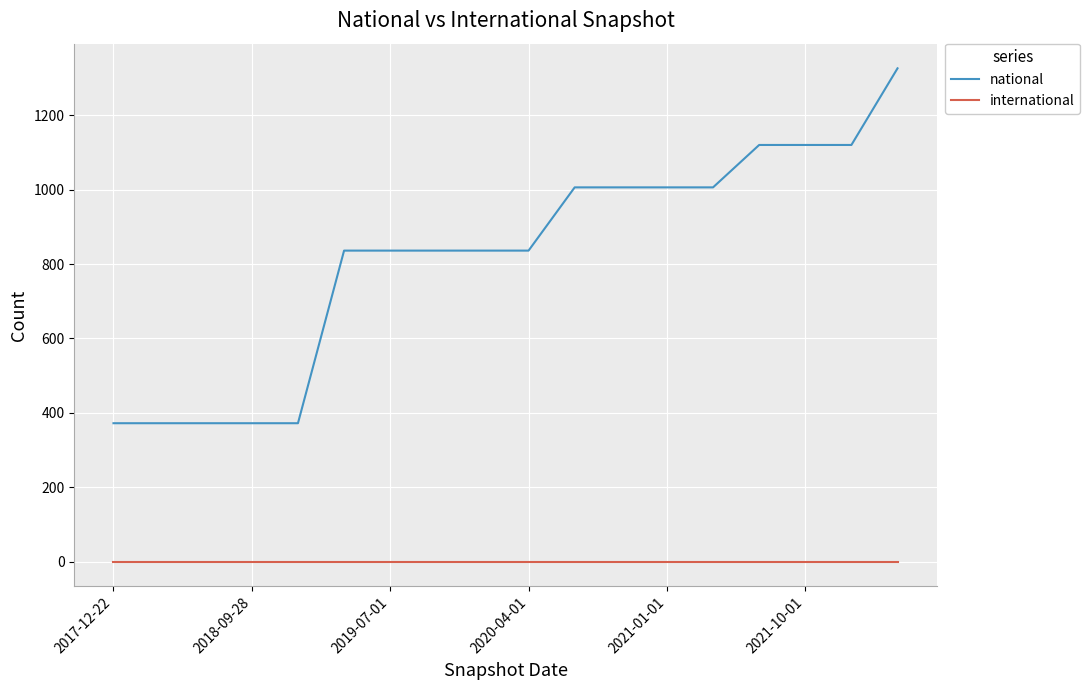

Rank the series by their average value, from lowest to highest.

international, national